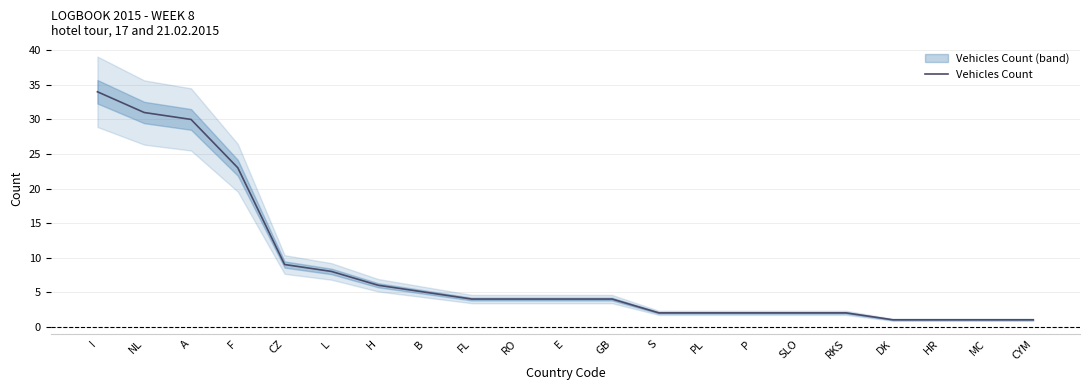

What is the change in value from A to SLO?

-28